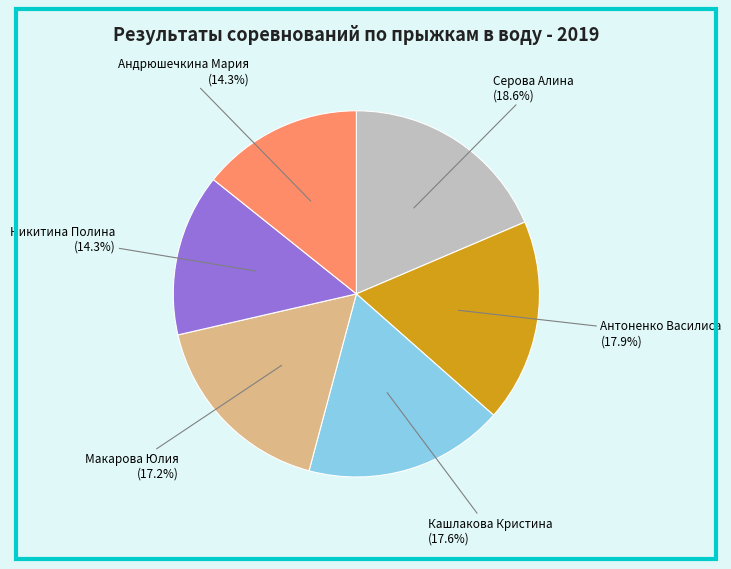

Is there a majority slice in this chart?

No